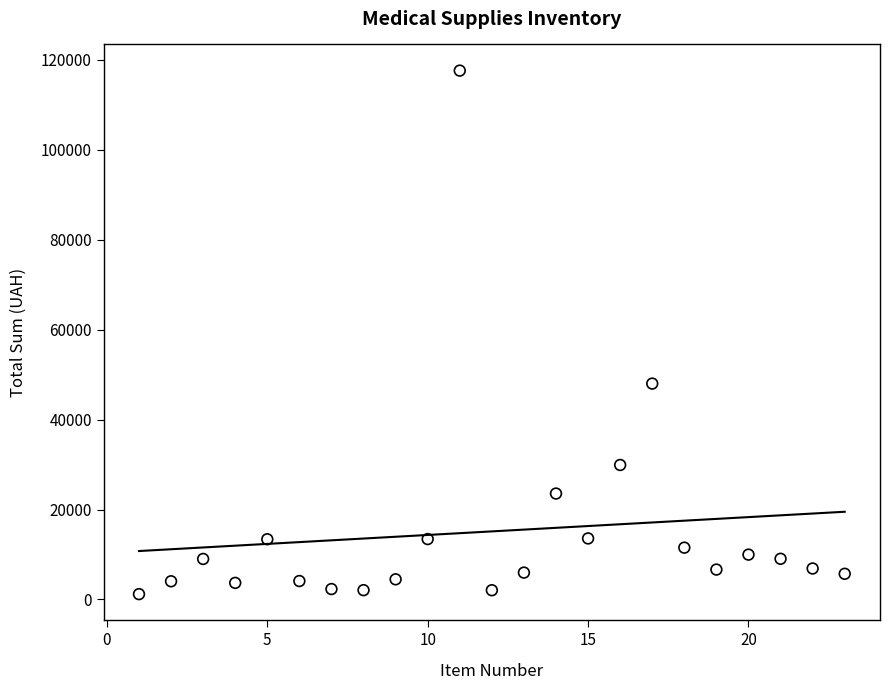

What is the range of Y values (max minus min)?

116417.0